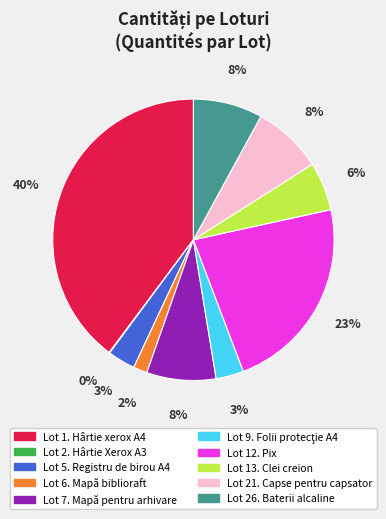

Which has a higher value, Lot 1. Hârtie xerox A4 or Lot 21. Capse pentru capsator?

Lot 1. Hârtie xerox A4